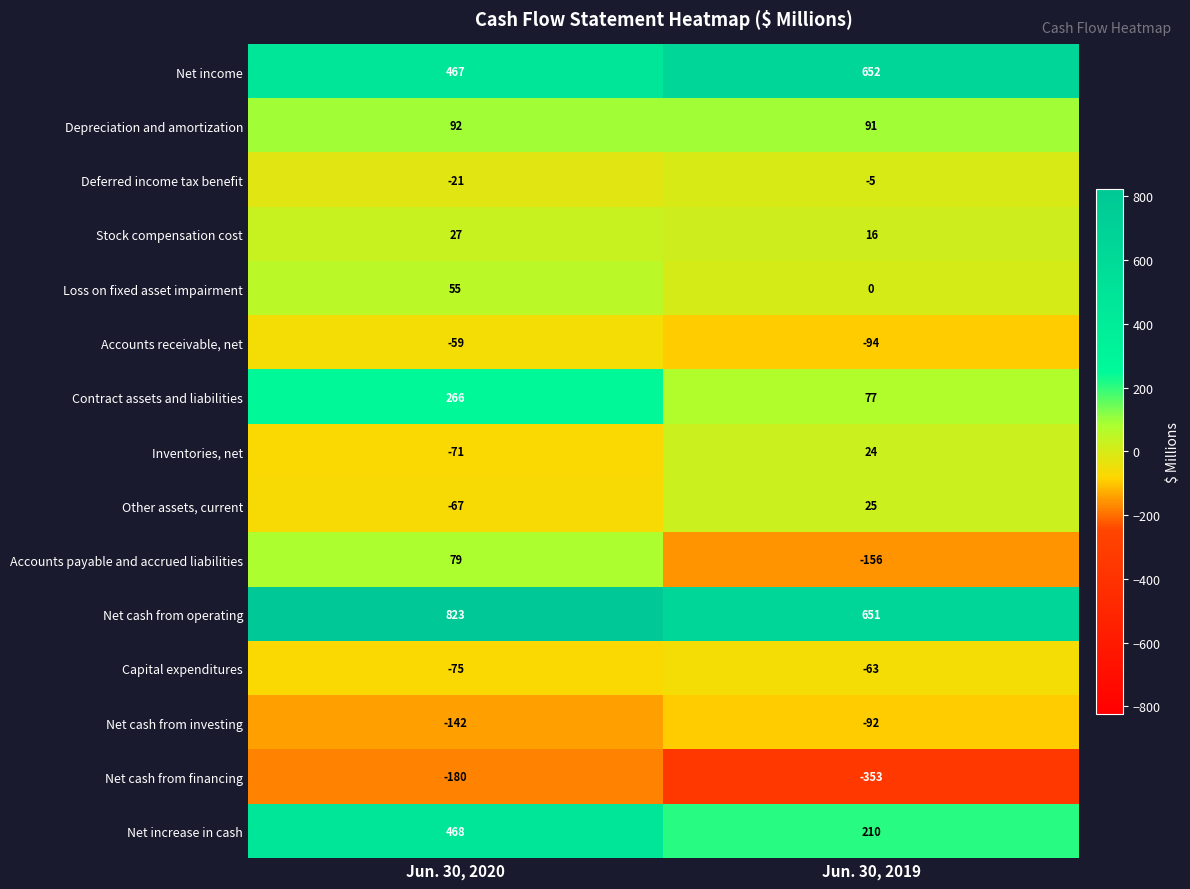

Reading right to left, what are all the values shown in this chart?

Net income: 652	467
Depreciation and amortization: 91	92
Deferred income tax benefit: -5	-21
Stock compensation cost: 16	27
Loss on fixed asset impairment: 0	55
Accounts receivable, net: -94	-59
Contract assets and liabilities: 77	266
Inventories, net: 24	-71
Other assets, current: 25	-67
Accounts payable and accrued liabilities: -156	79
Net cash from operating: 651	823
Capital expenditures: -63	-75
Net cash from investing: -92	-142
Net cash from financing: -353	-180
Net increase in cash: 210	468